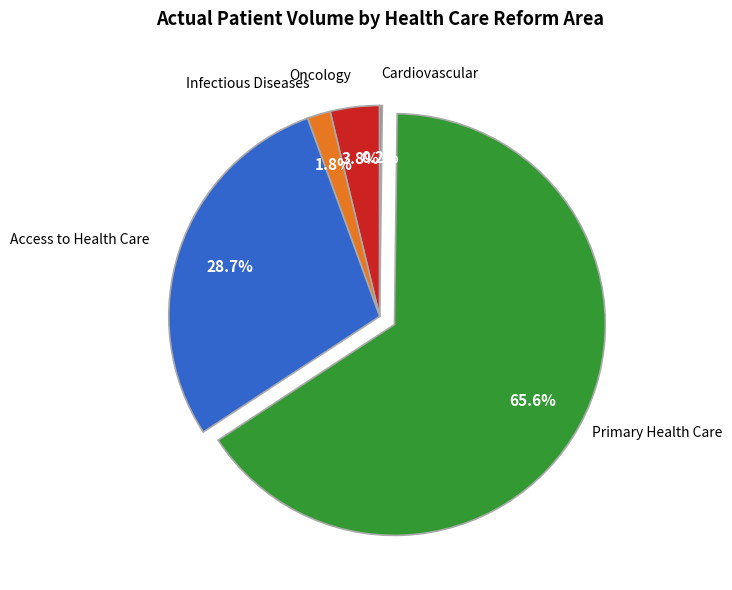

Which has a higher value, Access to Health Care or Oncology?

Access to Health Care